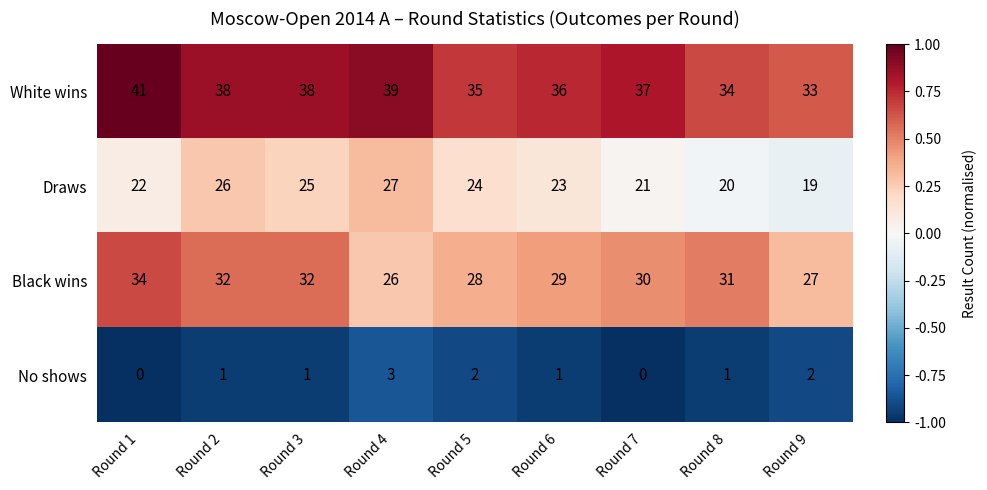

What is the maximum value shown in the chart?

41